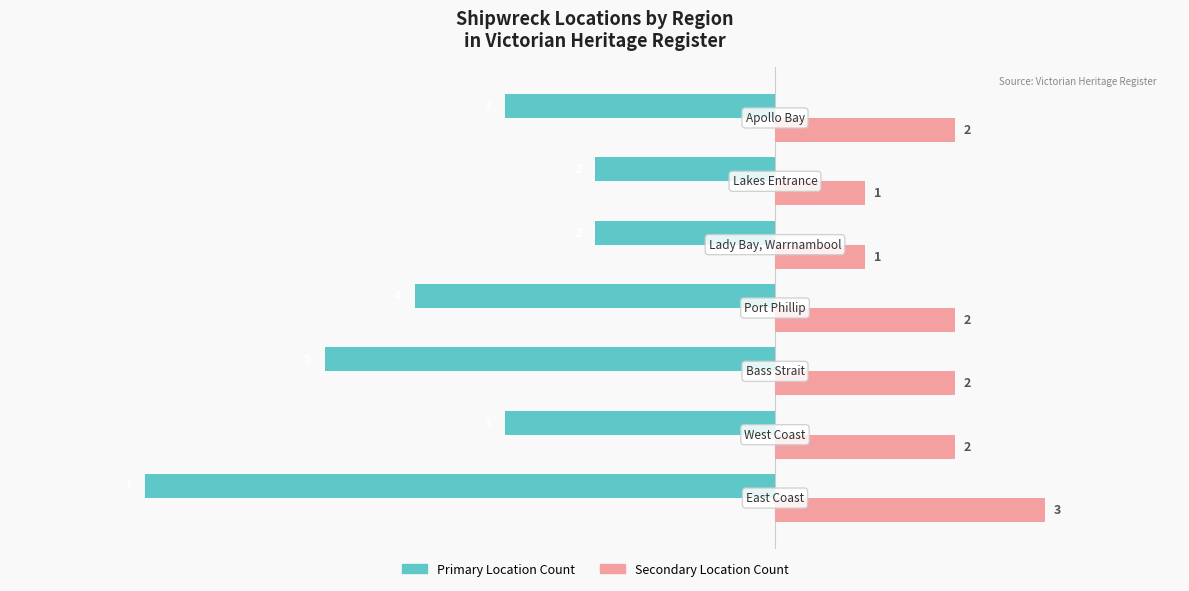

What is the minimum value shown in the chart?

-7